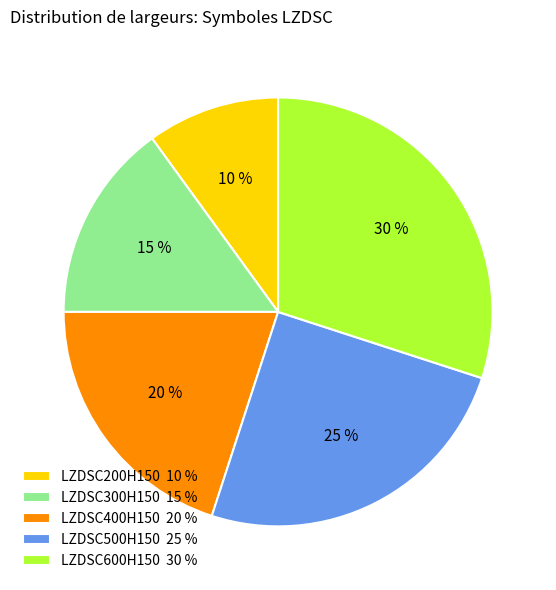

The LZDSC300H150 slice represents 1% of the pie. True or false?

False